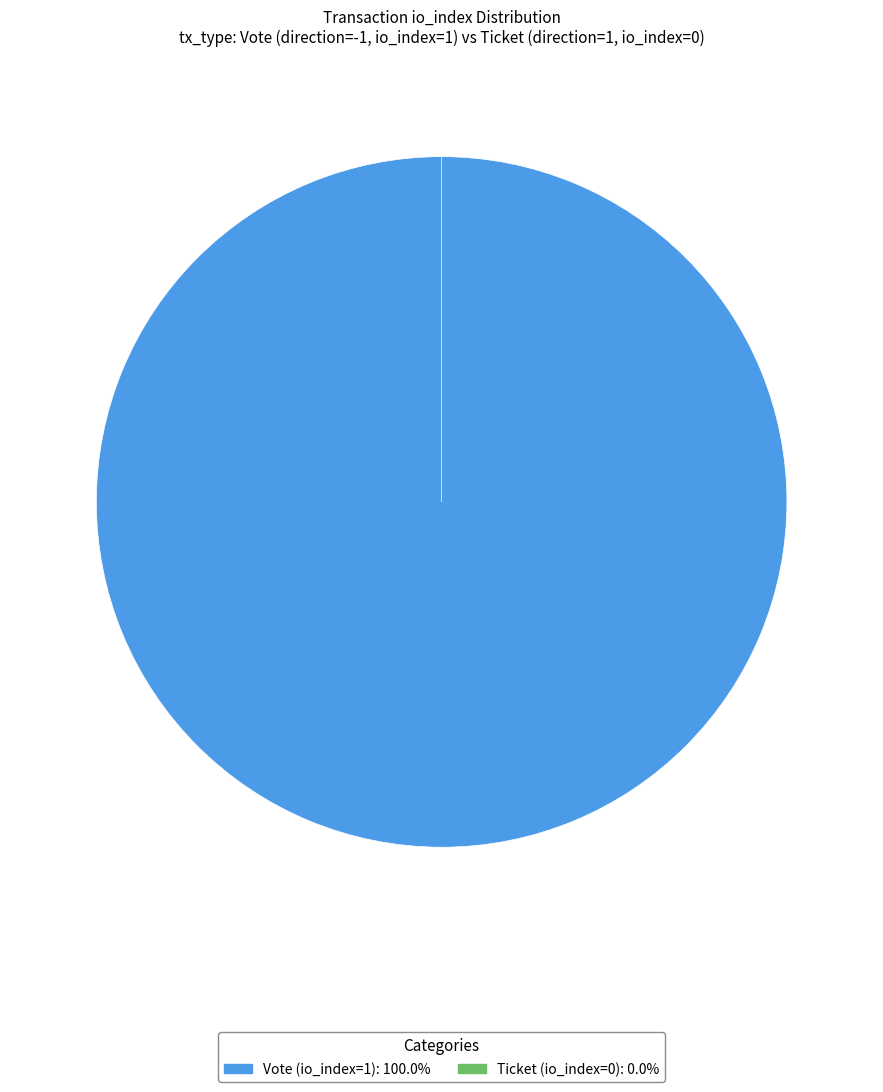

To the nearest percent, what percentage of the pie is Vote (io_index=1)?

100%